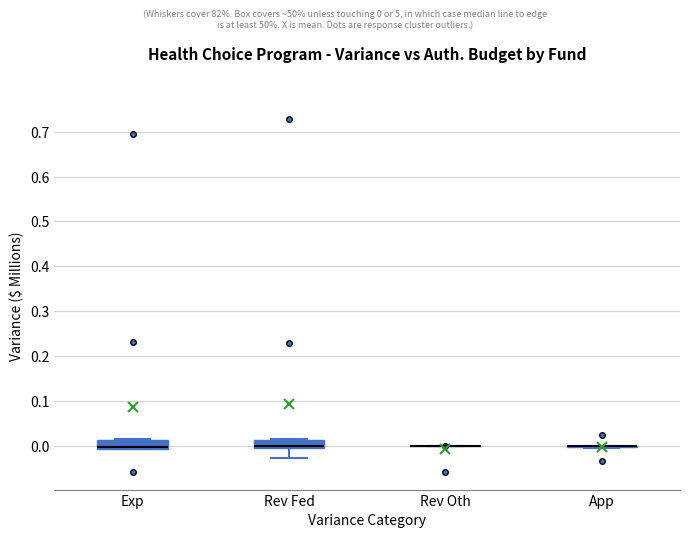

Reading left to right, read every box against the y-axis: the position of its median line, the range the box covers, and the ends of its whiskers. The values are not printed on the chart, so give them approximately, as read against the axis.

Exp: median 0.00, box -0.01 to 0.01, whiskers -0.01 to 0.02
Rev Fed: median 0.00, box -0.01 to 0.01, whiskers -0.03 to 0.02
Rev Oth: box collapsed to a line at 0.00, whiskers 0.00 to 0.00
App: box collapsed to a line at 0.00, whiskers 0.00 to 0.00